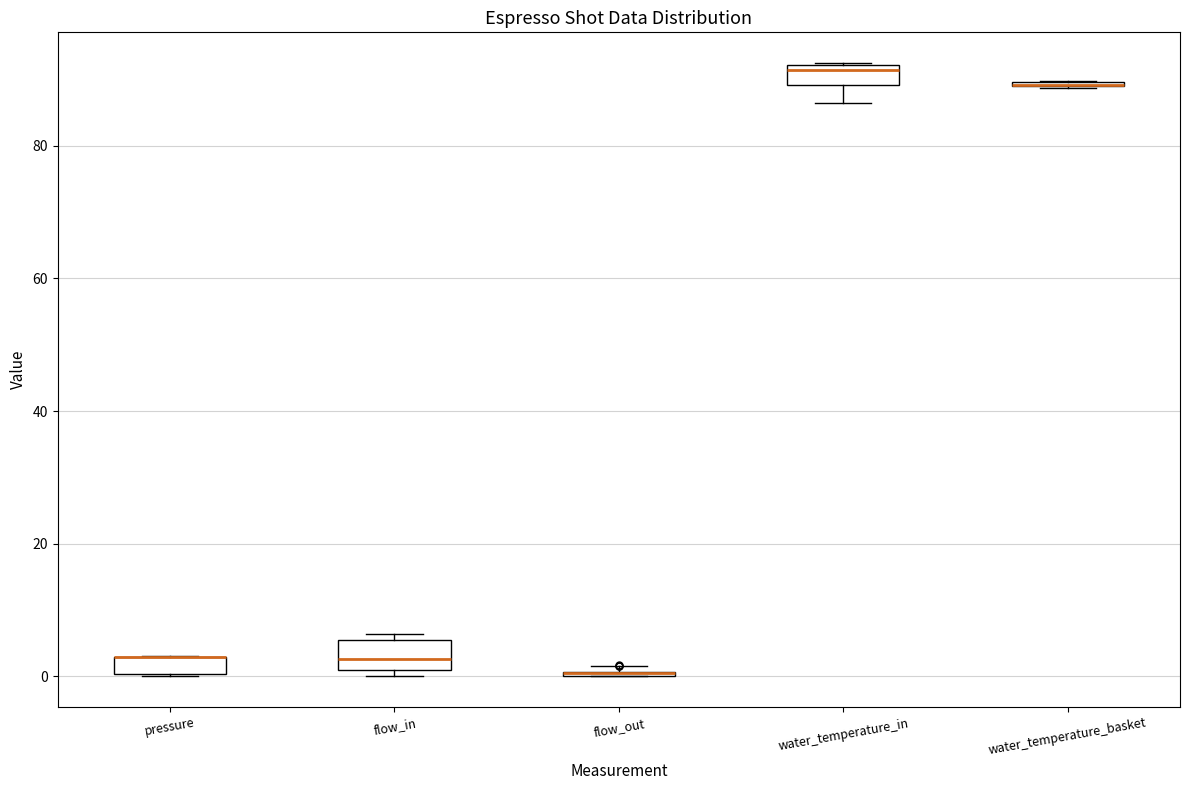

Where is the upper edge of the box for pressure on the y-axis? The values are not printed on the chart, so give them approximately, as read against the axis.

2